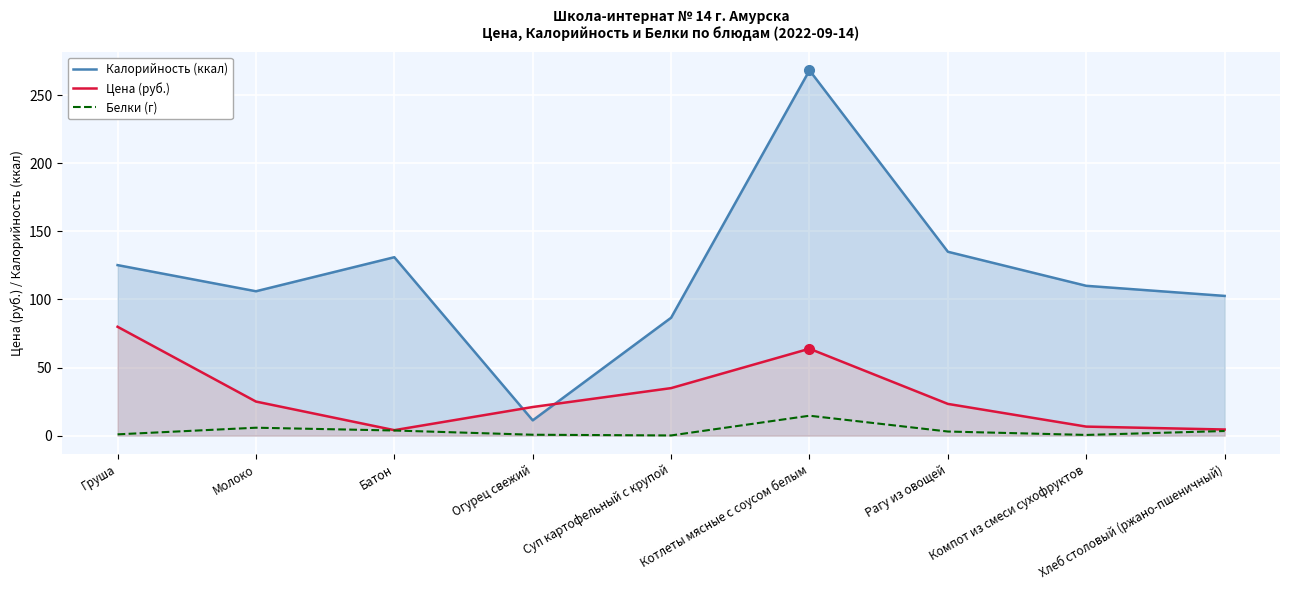

List the series in order of their peak value, highest first.

Калорийность (ккал), Цена (руб.), Белки (г)